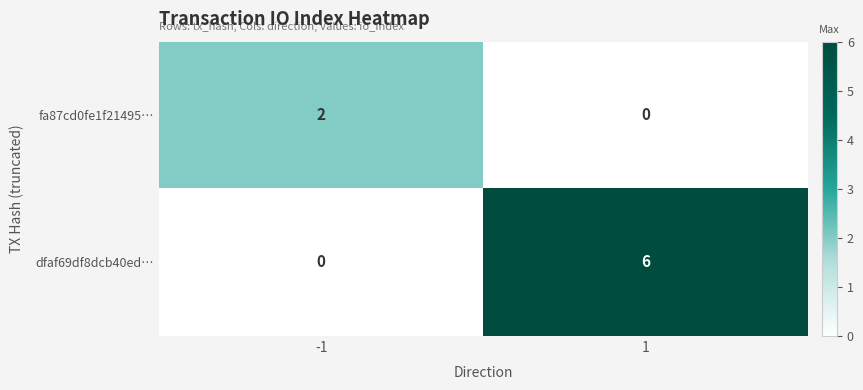

Rank the series at 1 from lowest to highest value.

fa87cd0fe1f21495…, dfaf69df8dcb40ed…